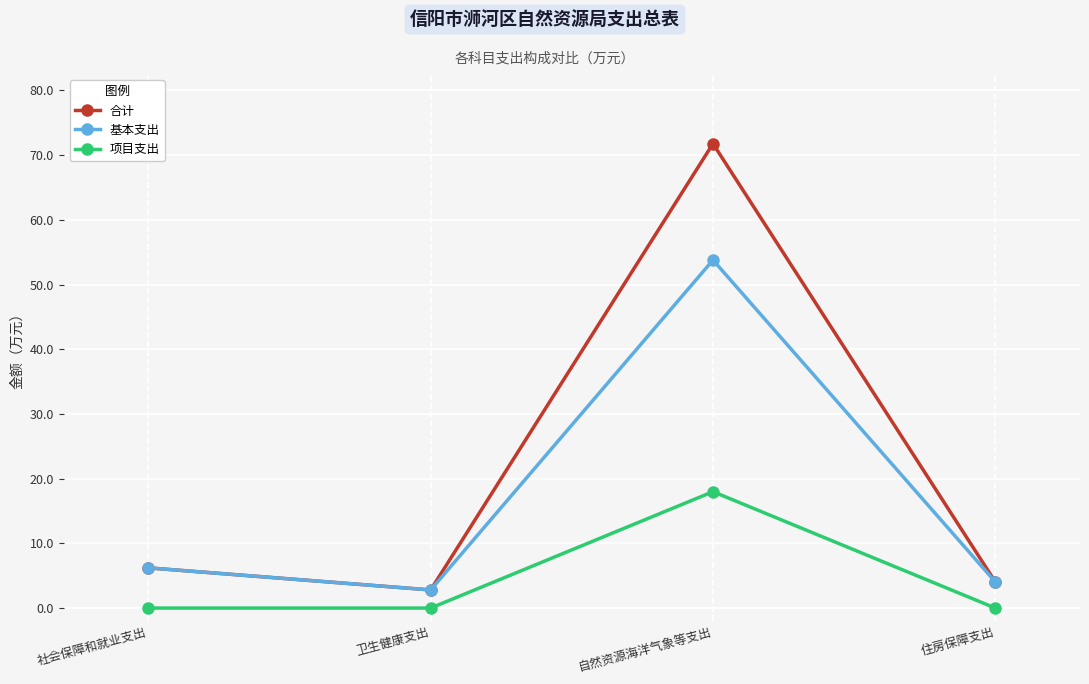

Which series changed the most between 社会保障和就业支出 and 自然资源海洋气象等支出?

合计